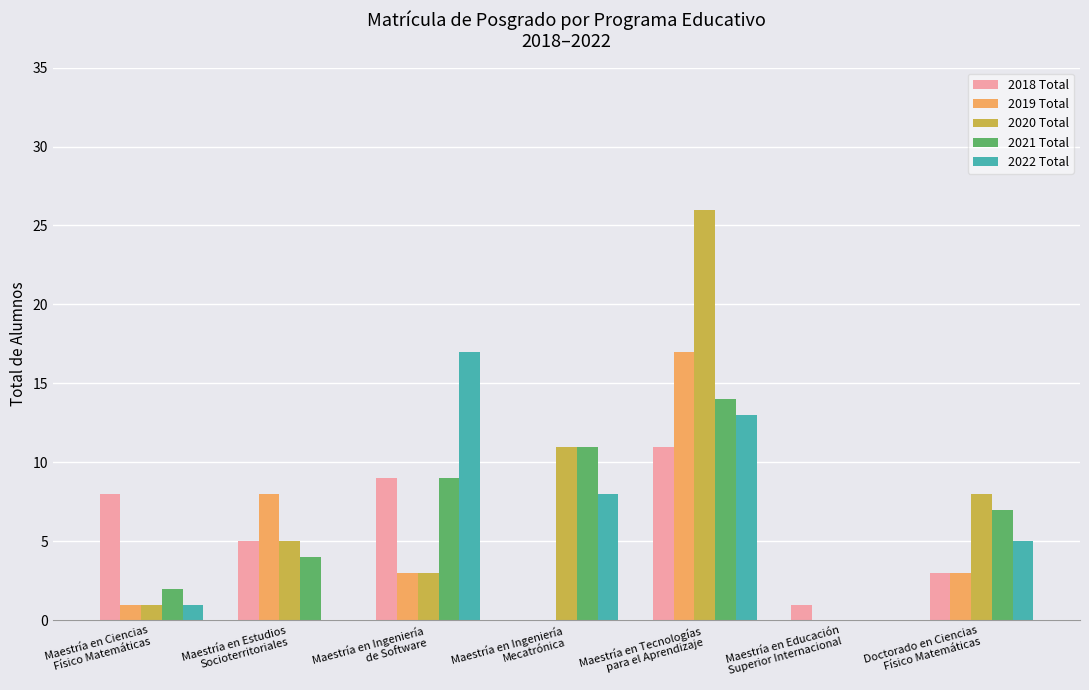

What value does the 2019 Total series have at Maestría en Estudios
Socioterritoriales, to the nearest 5?

10